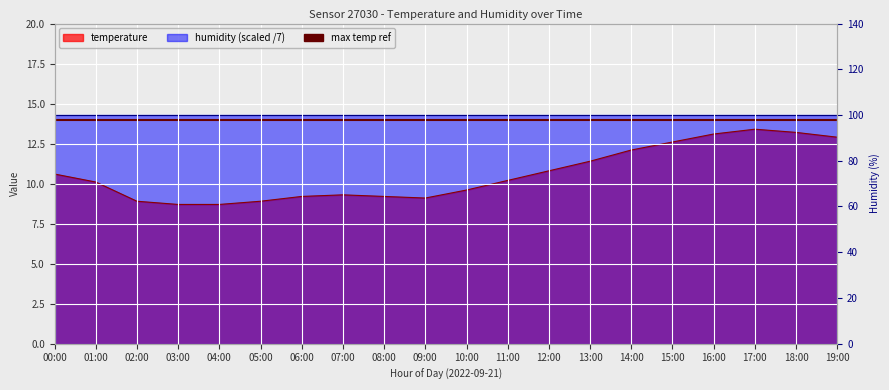

What is the change in value from 07:00 to 16:00?

+3.8